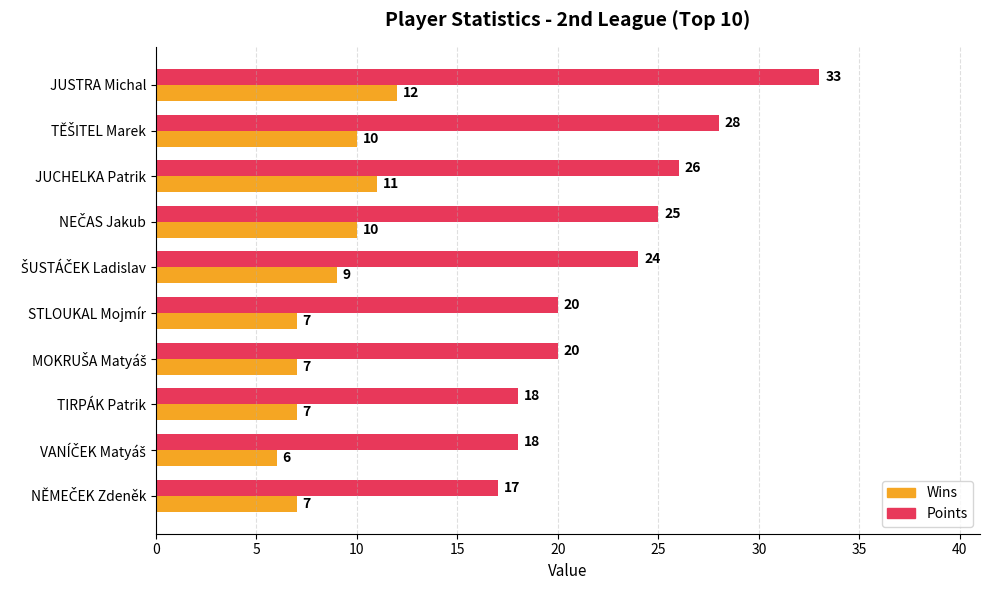

What is the total value across all series at JUCHELKA Patrik?

37